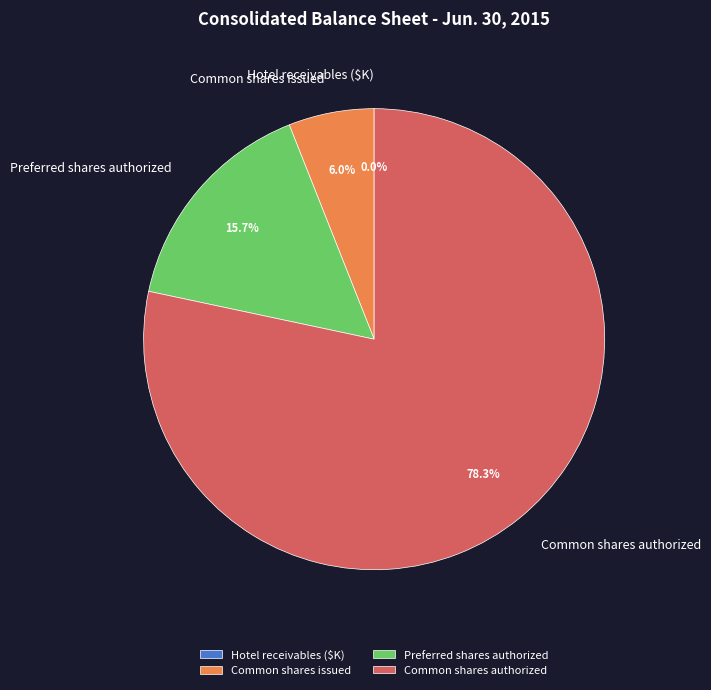

Does any single category account for the majority?

Yes